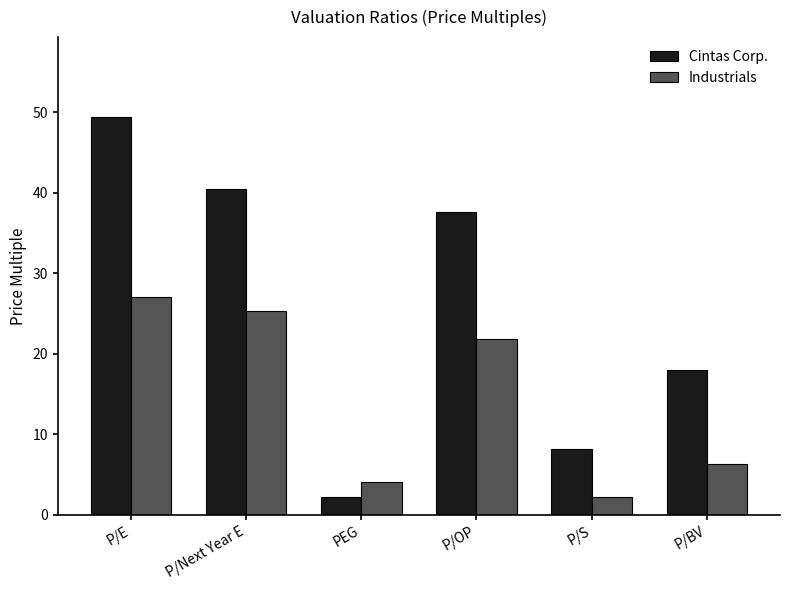

What is the sum of all Industrials values?

86.9